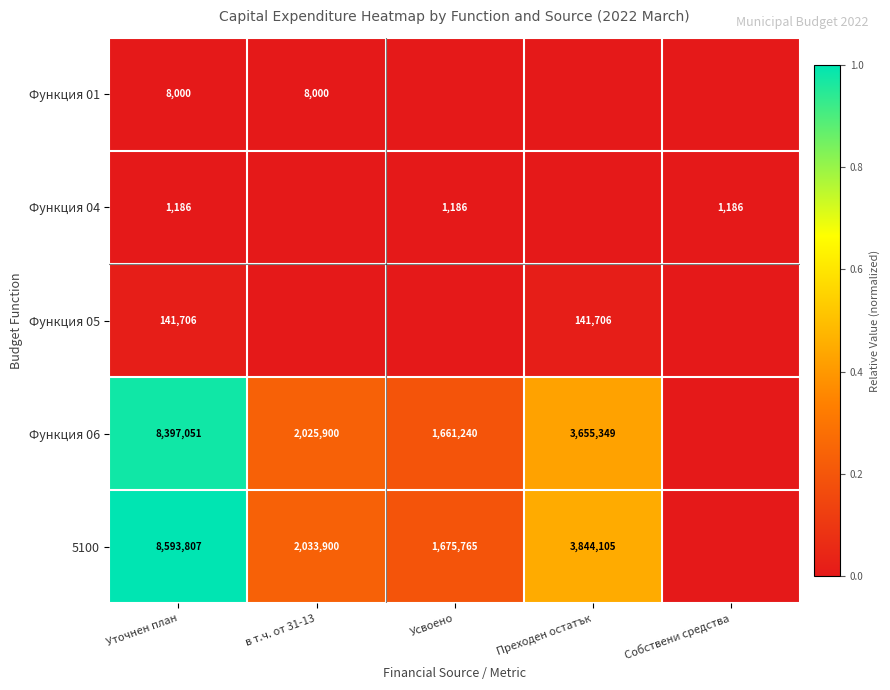

At Уточнен план, list the series in order from smallest to largest.

Функция 04, Функция 01, Функция 05, Функция 06, 5100